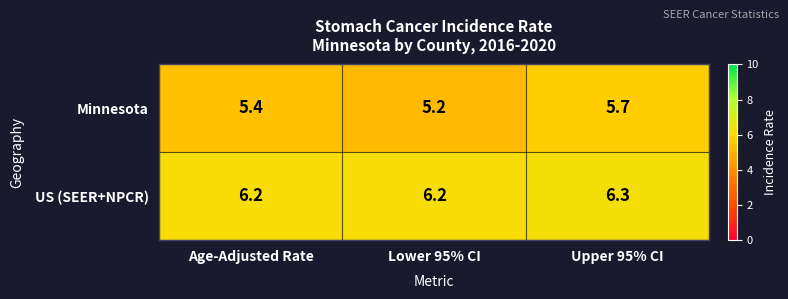

Reading right to left, transcribe all the data shown in this chart.

Minnesota: Upper 95% CI=5.7	Lower 95% CI=5.2	Age-Adjusted Rate=5.4
US (SEER+NPCR): Upper 95% CI=6.3	Lower 95% CI=6.2	Age-Adjusted Rate=6.2